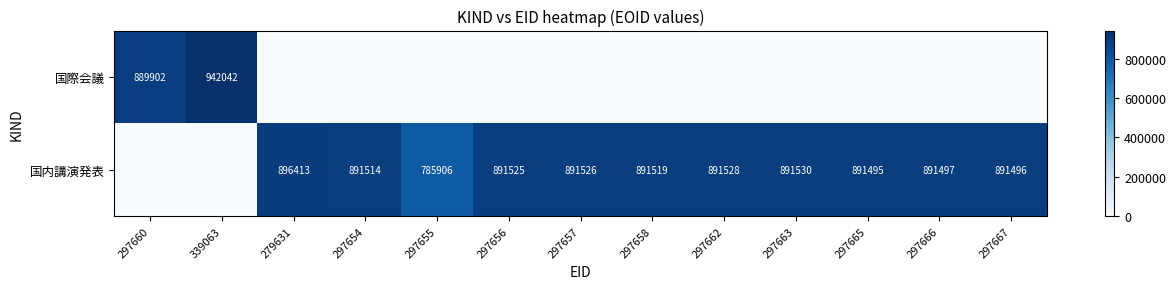

The value of 国内講演発表 at 297666 is 1204899. True or false?

False